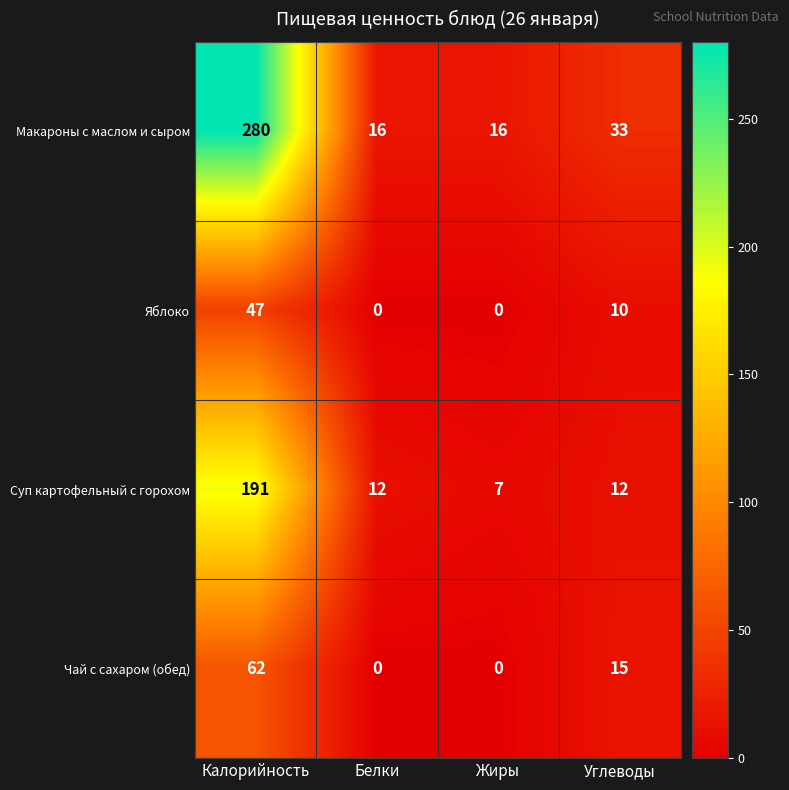

True or false: Суп картофельный с горохом has a value of 16 at Белки.

False